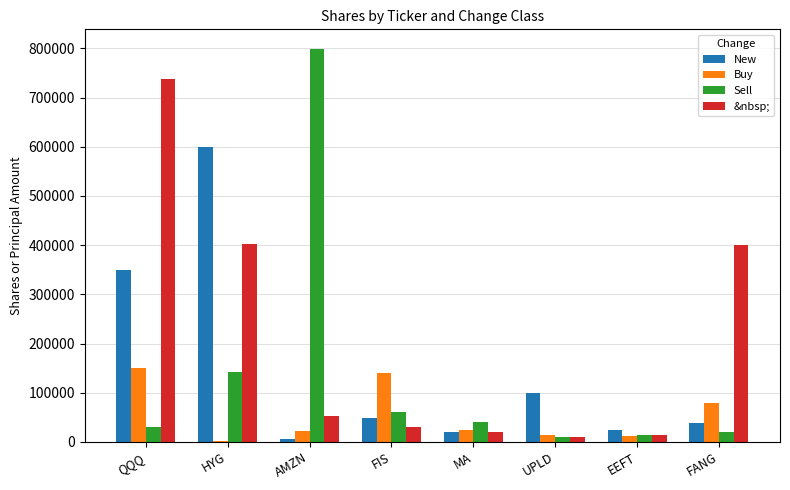

What is the sum of the Sell values at FIS and QQQ?

91600